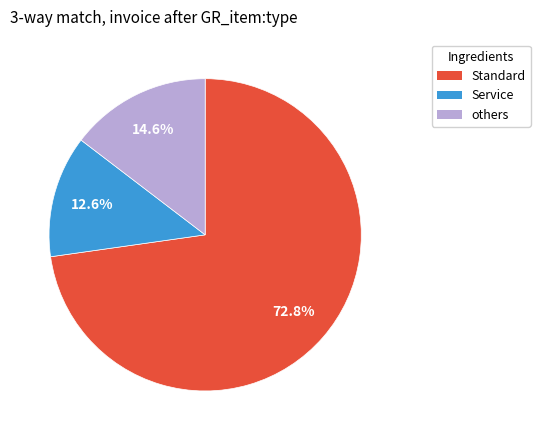

Is there any slice that represents more than half of the pie?

Yes